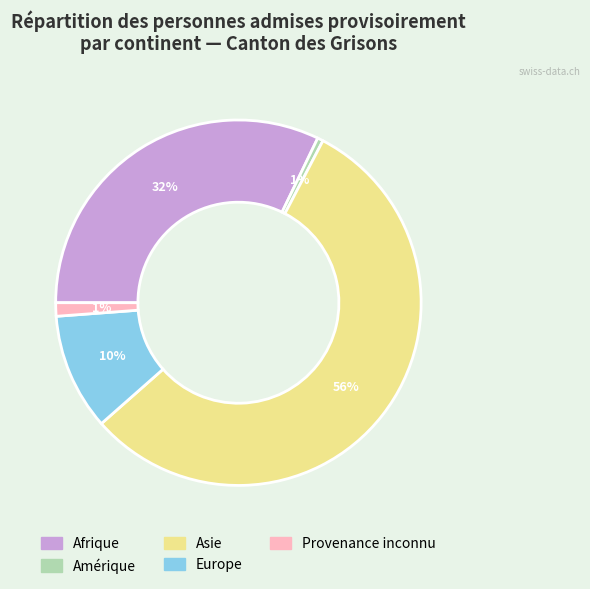

Which slice represents more than half of the pie?

Asie